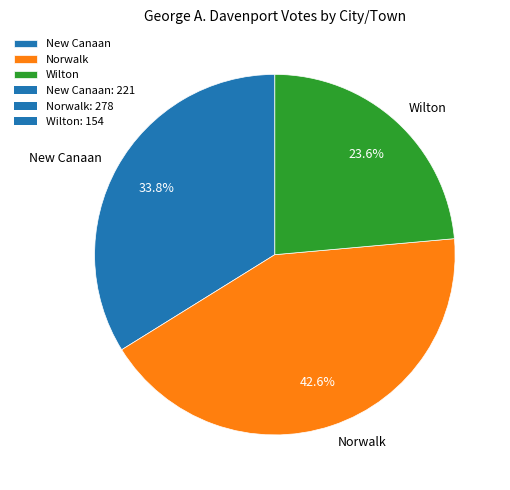

To the nearest percent, what is the average slice percentage?

33%